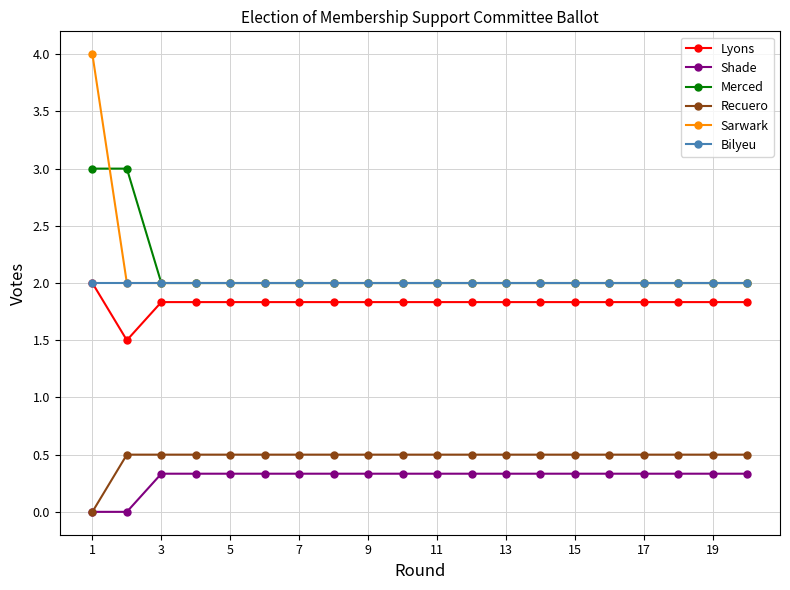

True or false: Lyons and Recuero cross at least once.

False